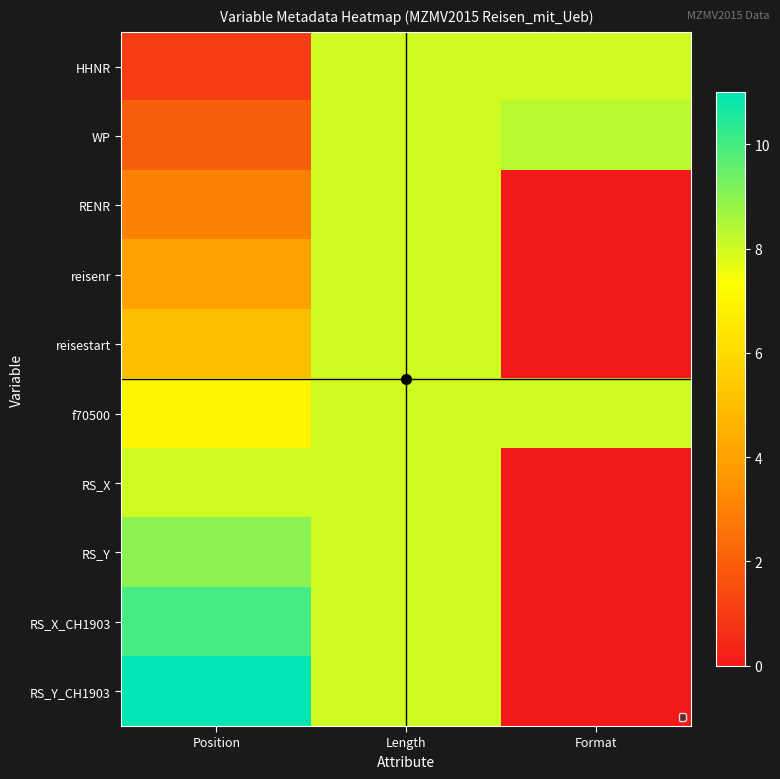

At Format, list the series in order from smallest to largest.

RENR, reisenr, reisestart, RS_X, RS_Y, RS_X_CH1903, RS_Y_CH1903, HHNR, f70500, WP